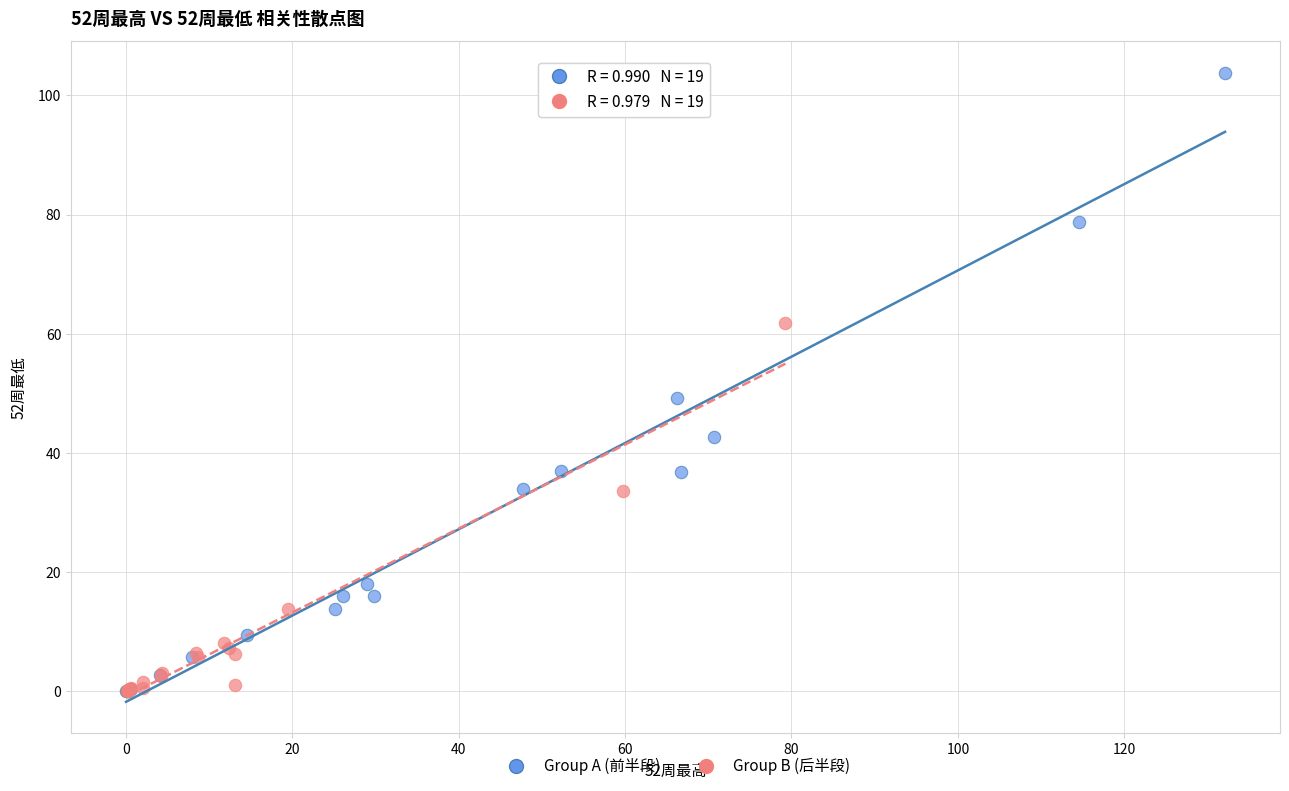

Which series contains the highest Y value?

Group A (前半段)